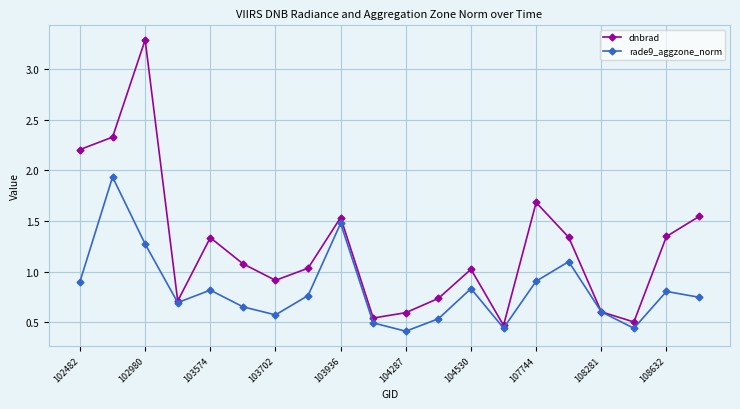

List the series in order of their overall mean, highest first.

dnbrad, rade9_aggzone_norm